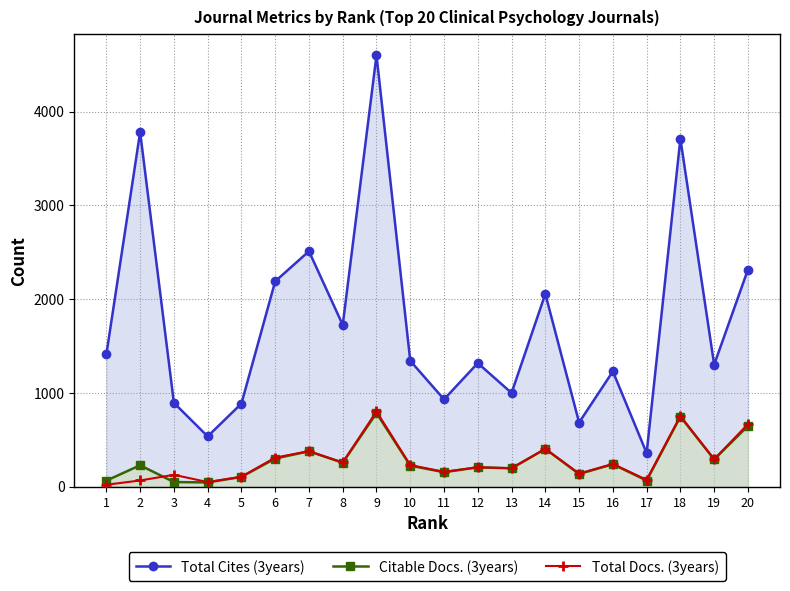

How many interior local peaks does the Total Cites (3years) series have?

7